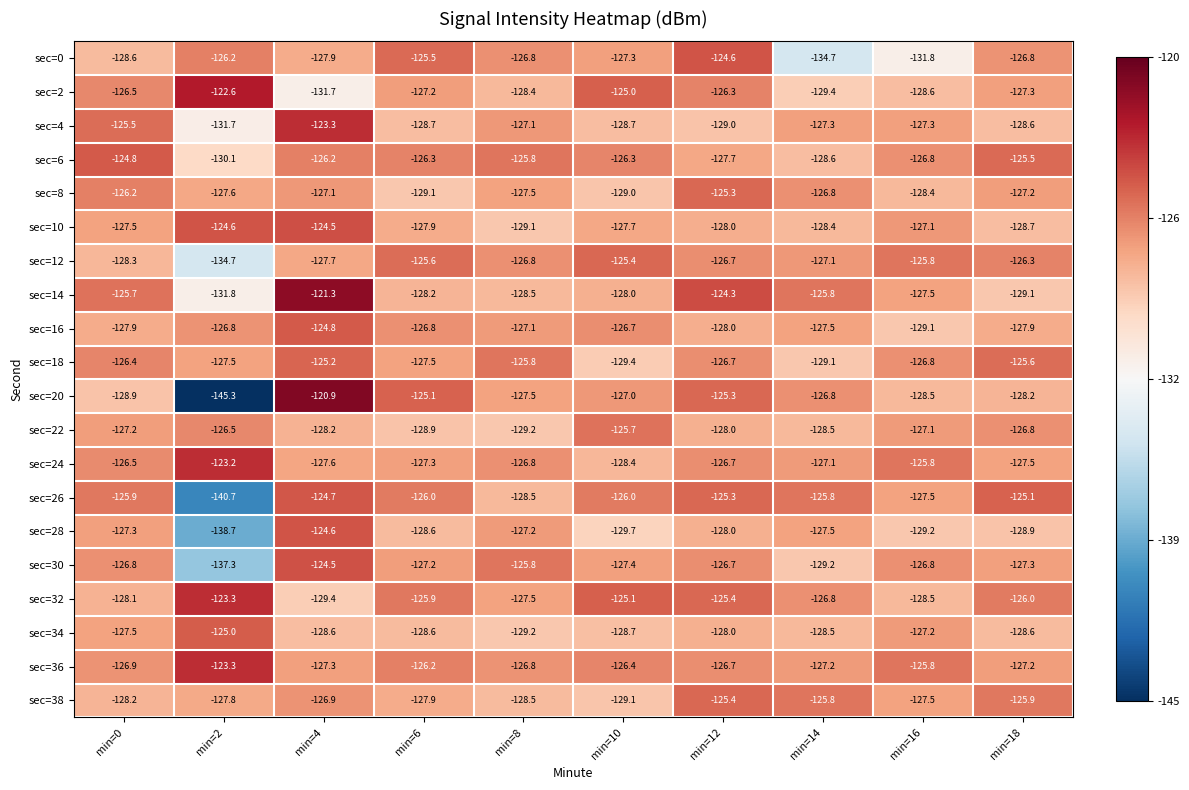

Where is sec=8 nearest to the value -127?

min=4